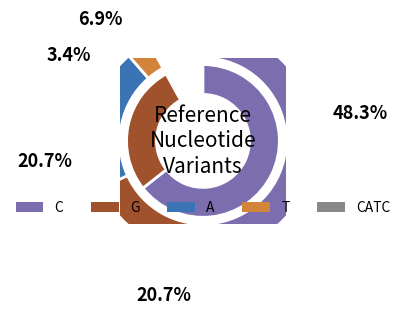

True or false: C accounts for 54% of the total.

False